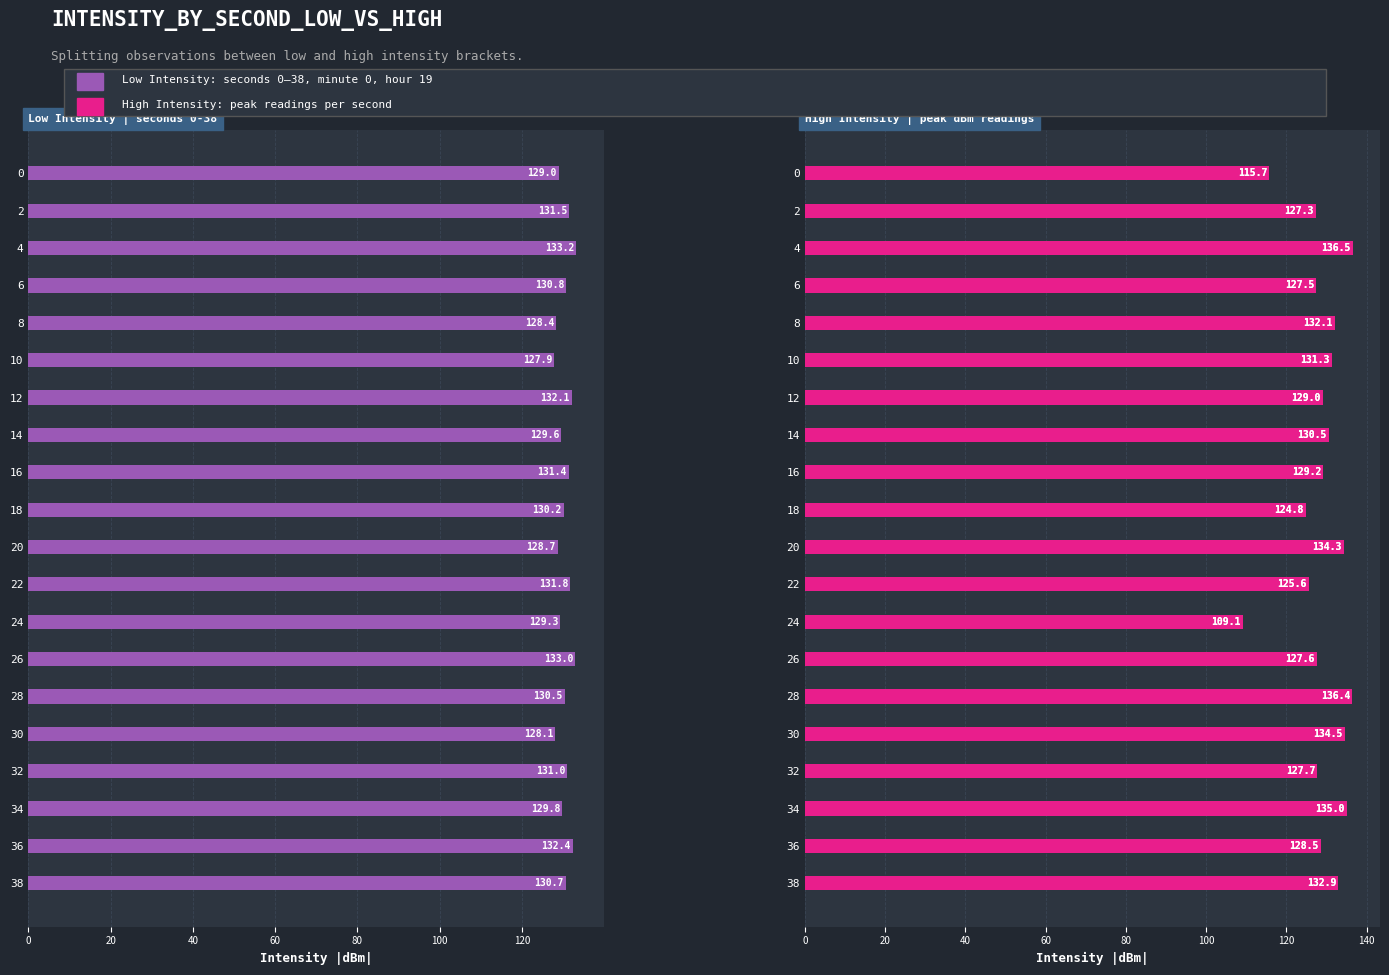

How many groups of bars are there?

20